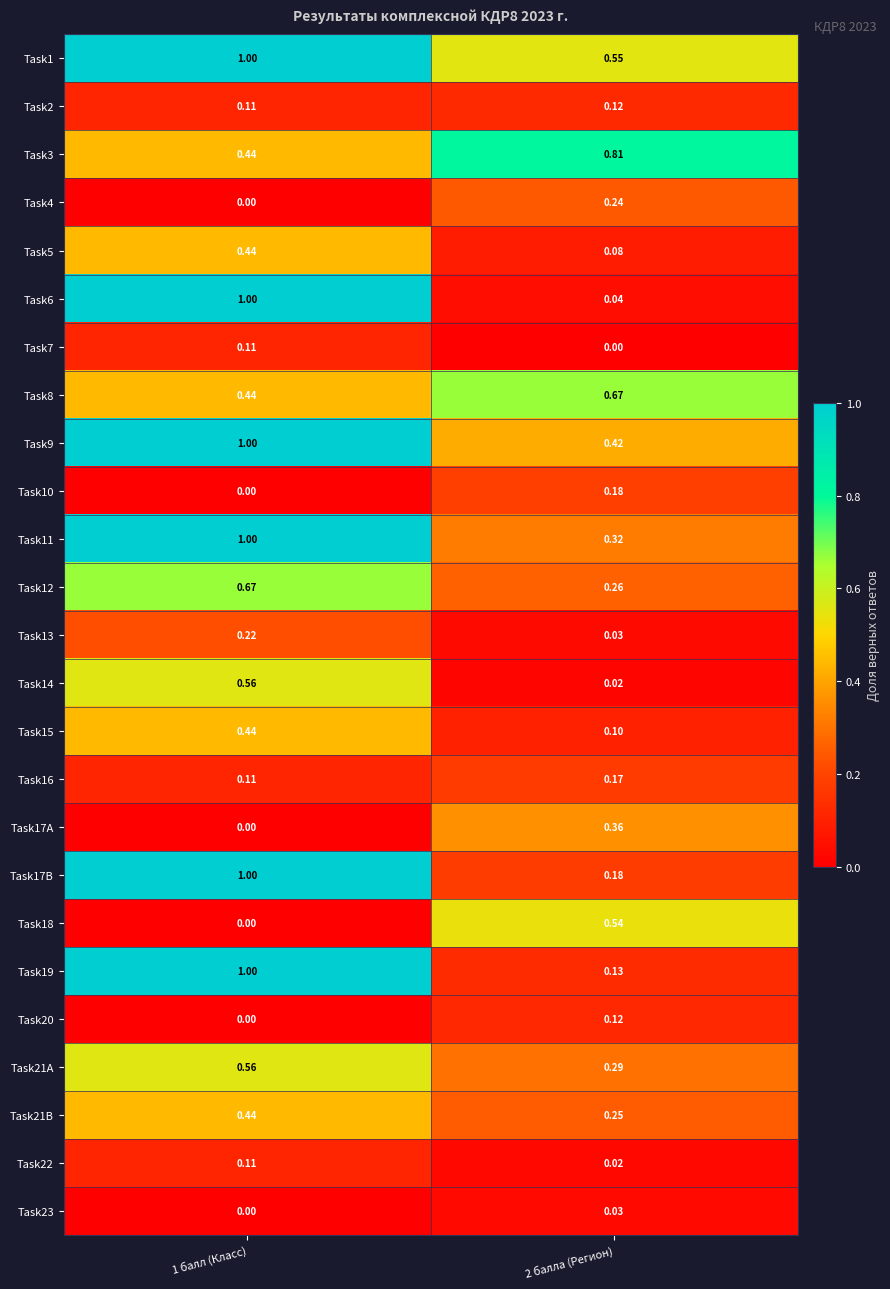

Is the value of Task3 at 1 балл (Класс) greater than the value of Task12 at 1 балл (Класс)?

No